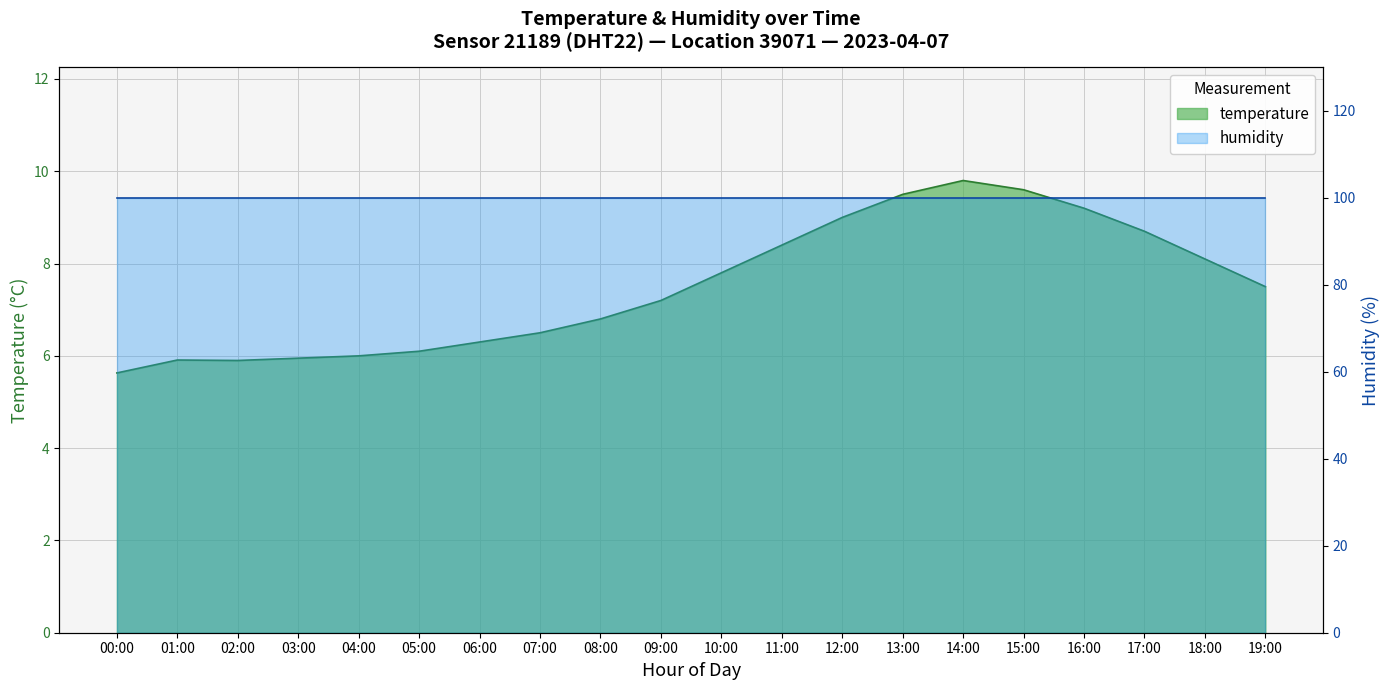

What is the maximum value shown in the chart?

9.8